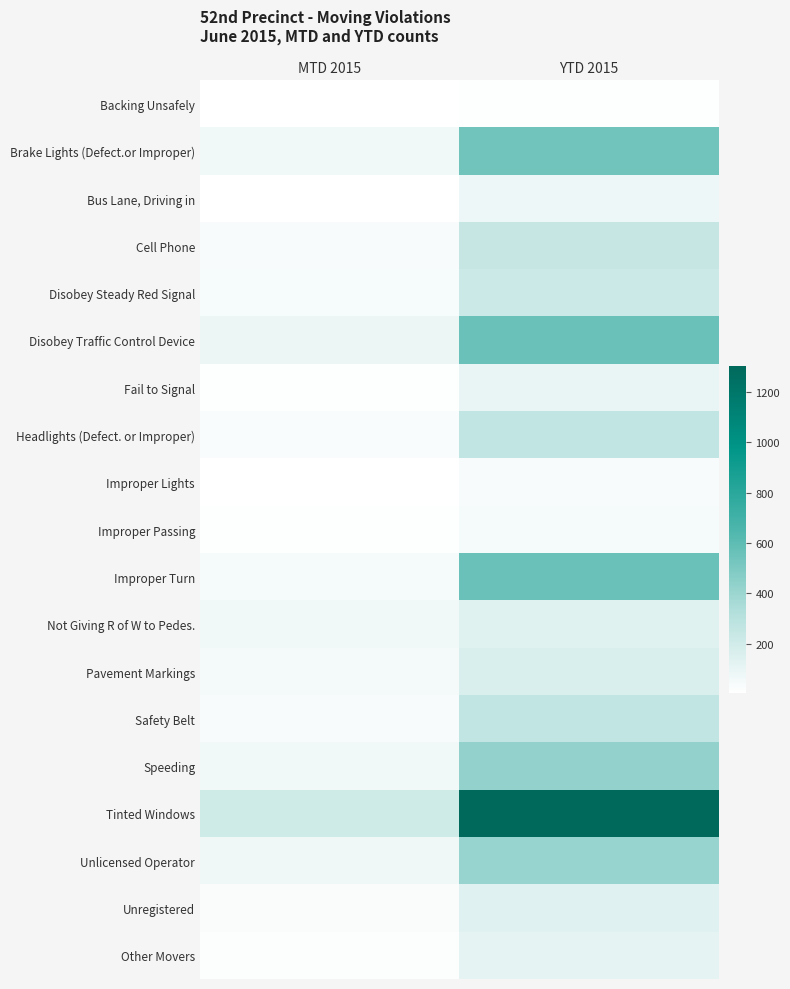

Rank the series by their maximum value, from lowest to highest.

Backing Unsafely, Improper Lights, Improper Passing, Bus Lane, Driving in, Fail to Signal, Other Movers, Not Giving R of W to Pedes., Unregistered, Pavement Markings, Disobey Steady Red Signal, Cell Phone, Headlights (Defect. or Improper), Safety Belt, Unlicensed Operator, Speeding, Brake Lights (Defect.or Improper), Disobey Traffic Control Device, Improper Turn, Tinted Windows